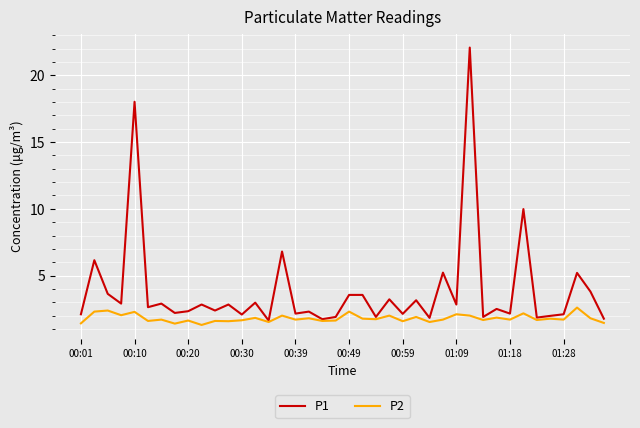

Is this an area chart (filled region under the line)?

No